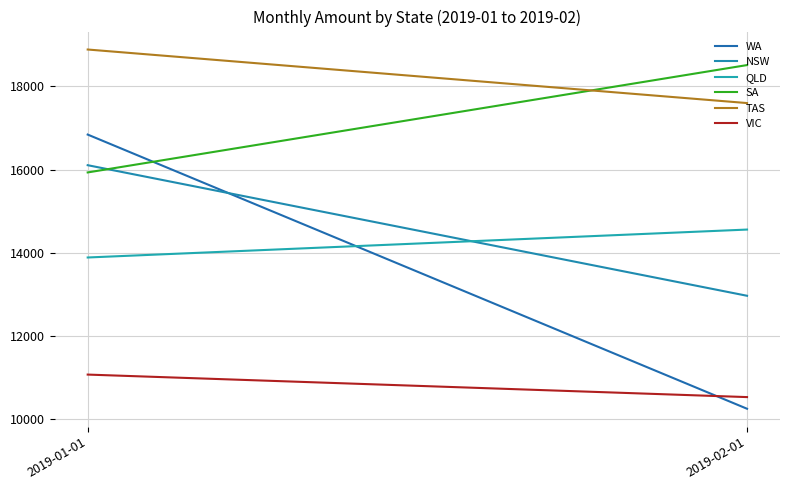

What is the maximum value shown in the chart?

18885